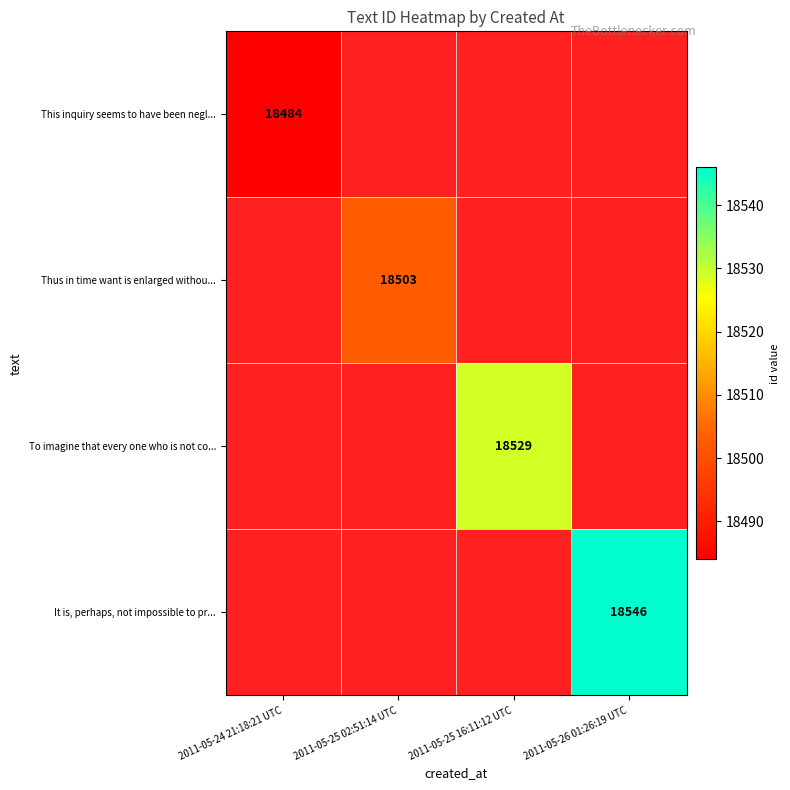

The It is, perhaps, not impossible to pr... series shows 7790 at 2011-05-26 01:26:19 UTC. True or false?

False